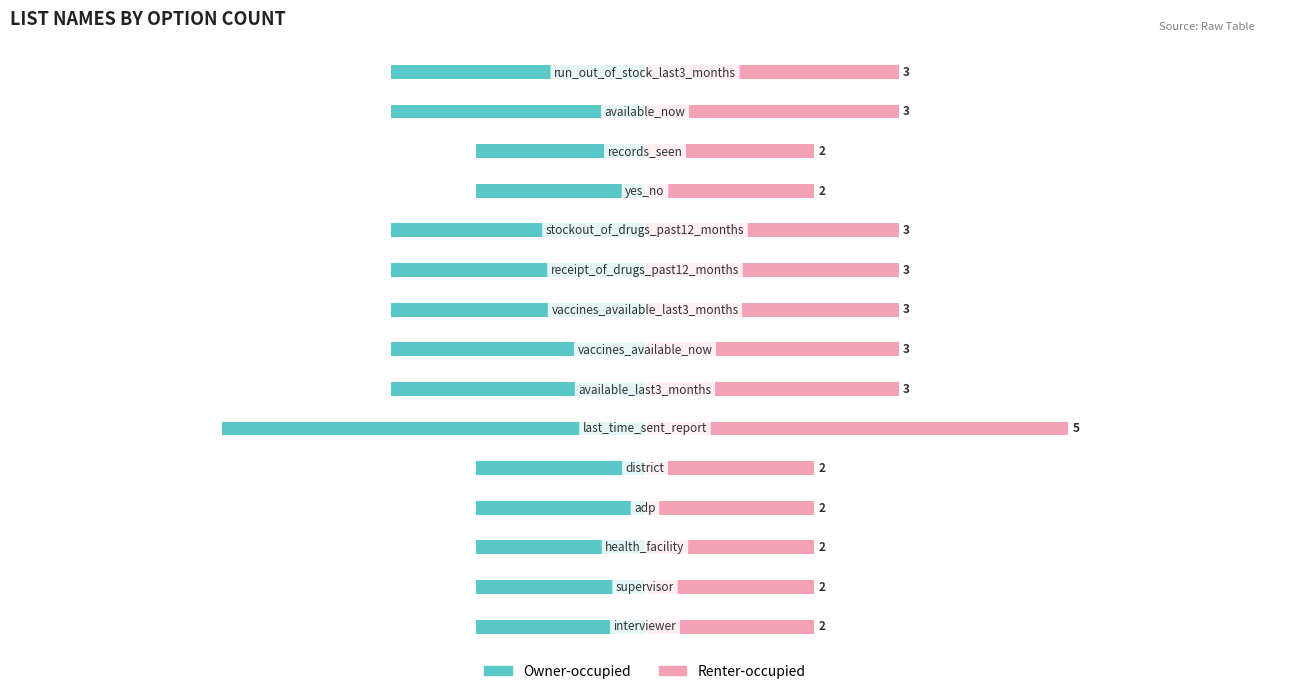

What is the value of the Renter-occupied bar at the 5th from the left?

2